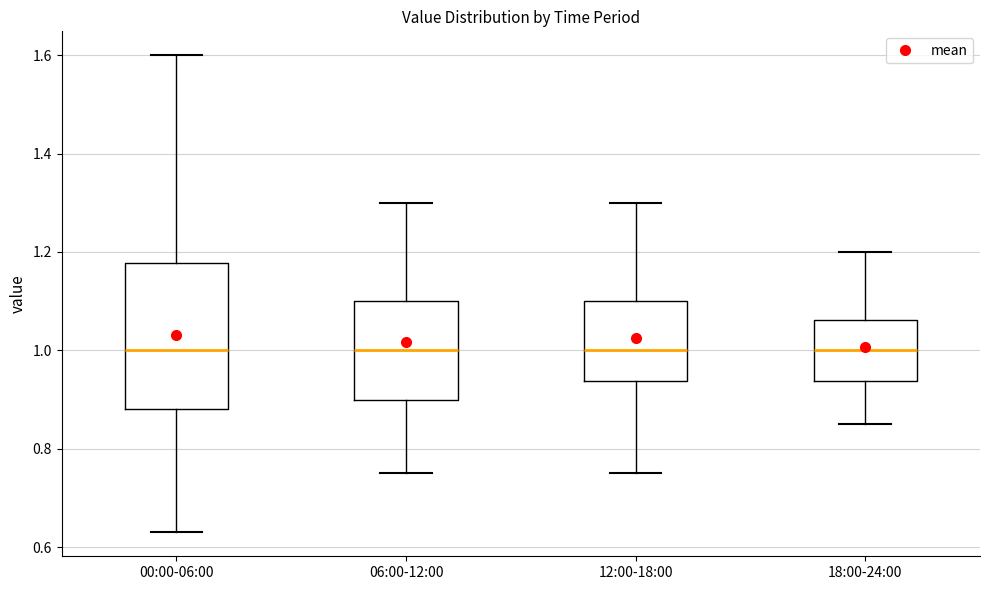

Reading left to right, transcribe this box plot: for each box, give where its median line is, the range the box spans, and where its two whiskers end, as read against the y-axis. The values are not printed on the chart, so give them approximately, as read against the axis.

00:00-06:00: median 1.00, box 0.88 to 1.18, whiskers 0.64 to 1.60
06:00-12:00: median 1.00, box 0.90 to 1.10, whiskers 0.76 to 1.30
12:00-18:00: median 1.00, box 0.94 to 1.10, whiskers 0.76 to 1.30
18:00-24:00: median 1.00, box 0.94 to 1.06, whiskers 0.86 to 1.20